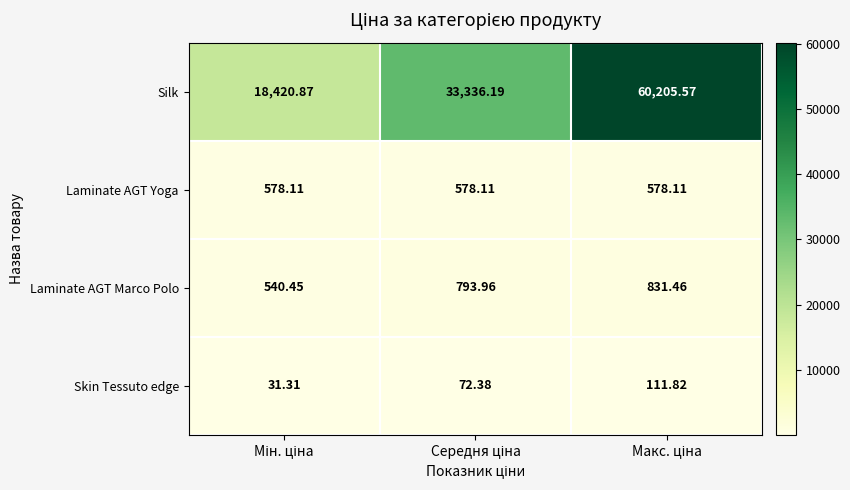

Which series has the largest total across all categories?

Silk